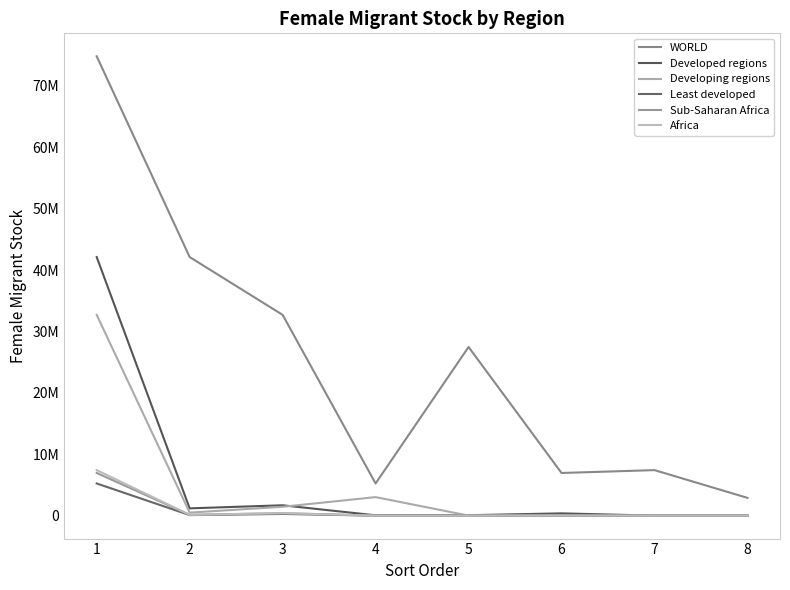

Reading left to right, list all the values displayed in this chart.

WORLD: 74815702	42115231	32700471	5234630	27465841	6945013	7411059	2892842
Developed regions: 42115231	1183040	1681791	48381	69107	365385	548	1837
Developing regions: 32700471	489168	1439231	3013479	1024	28134	470	21
Least developed: 5234630	84831	268701	0	0	3113	0	0
Sub-Saharan Africa: 6945013	123523	389965	60	44	3639	0	0
Africa: 7411059	131078	401596	224	187	16285	0	0